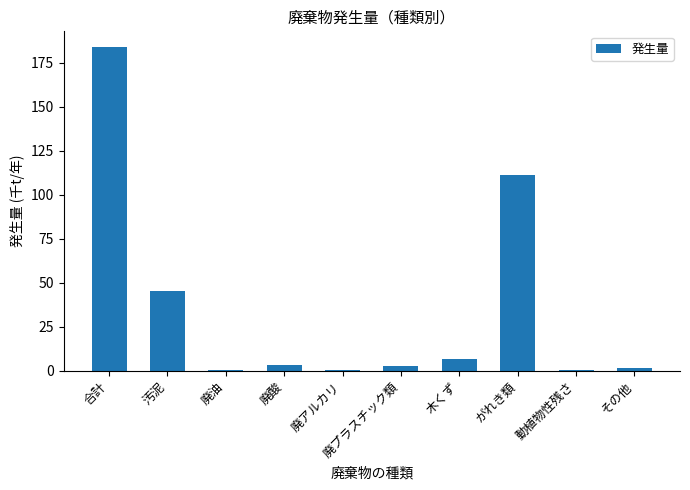

What is the greatest value displayed?

183.8